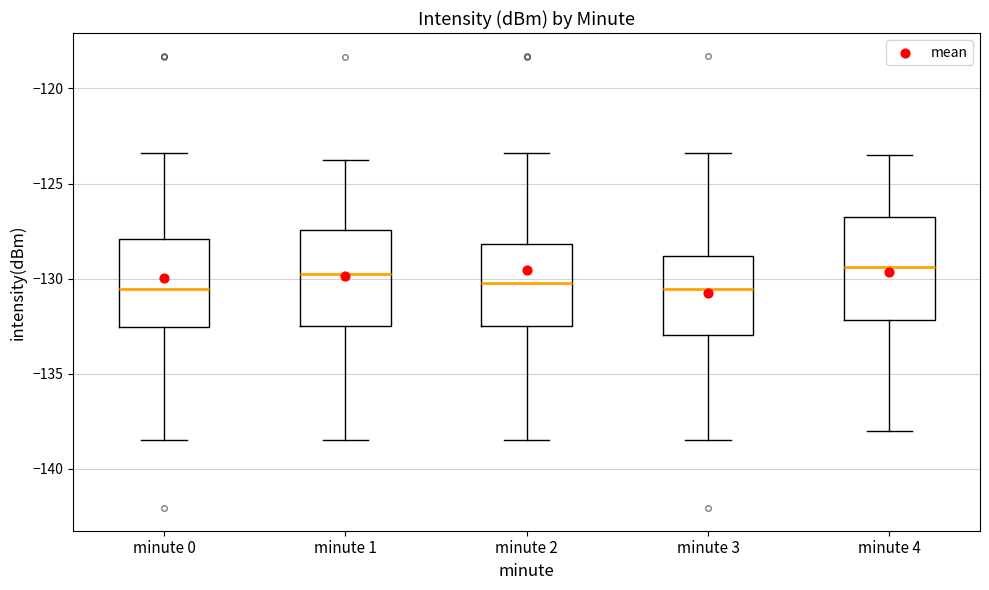

Reading left to right, transcribe this box plot: for each box, give where its median line is, the range the box spans, and where its two whiskers end, as read against the y-axis. The values are not printed on the chart, so give them approximately, as read against the axis.

minute 0: median -130.5, box -132.5 to -128.0, whiskers -138.5 to -123.5
minute 1: median -130.0, box -132.5 to -127.5, whiskers -138.5 to -124.0
minute 2: median -130.0, box -132.5 to -128.0, whiskers -138.5 to -123.5
minute 3: median -130.5, box -133.0 to -129.0, whiskers -138.5 to -123.5
minute 4: median -129.5, box -132.0 to -126.5, whiskers -138.0 to -123.5